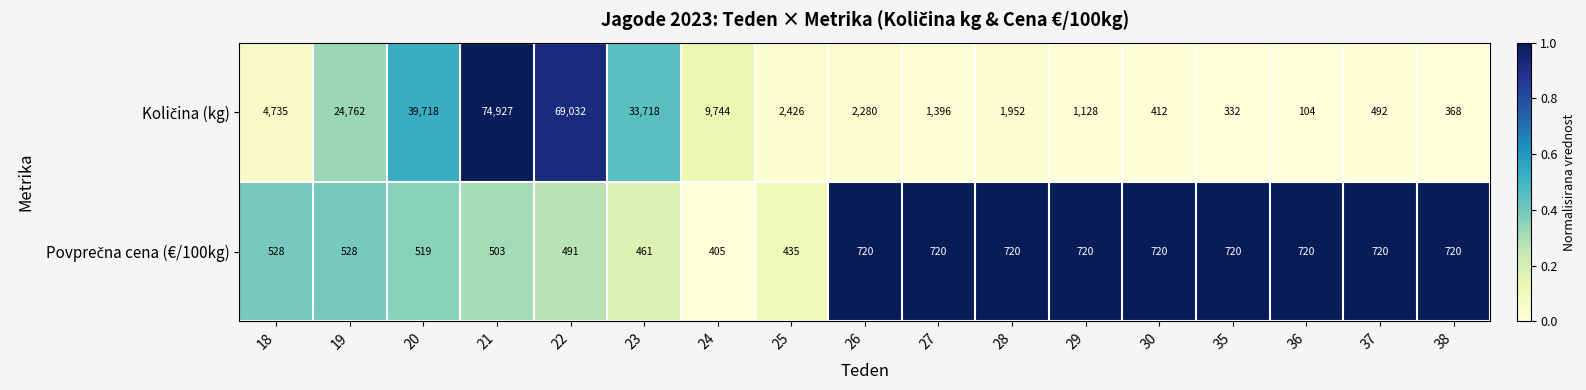

What is the spread (max minus min) of values at 20?

39199